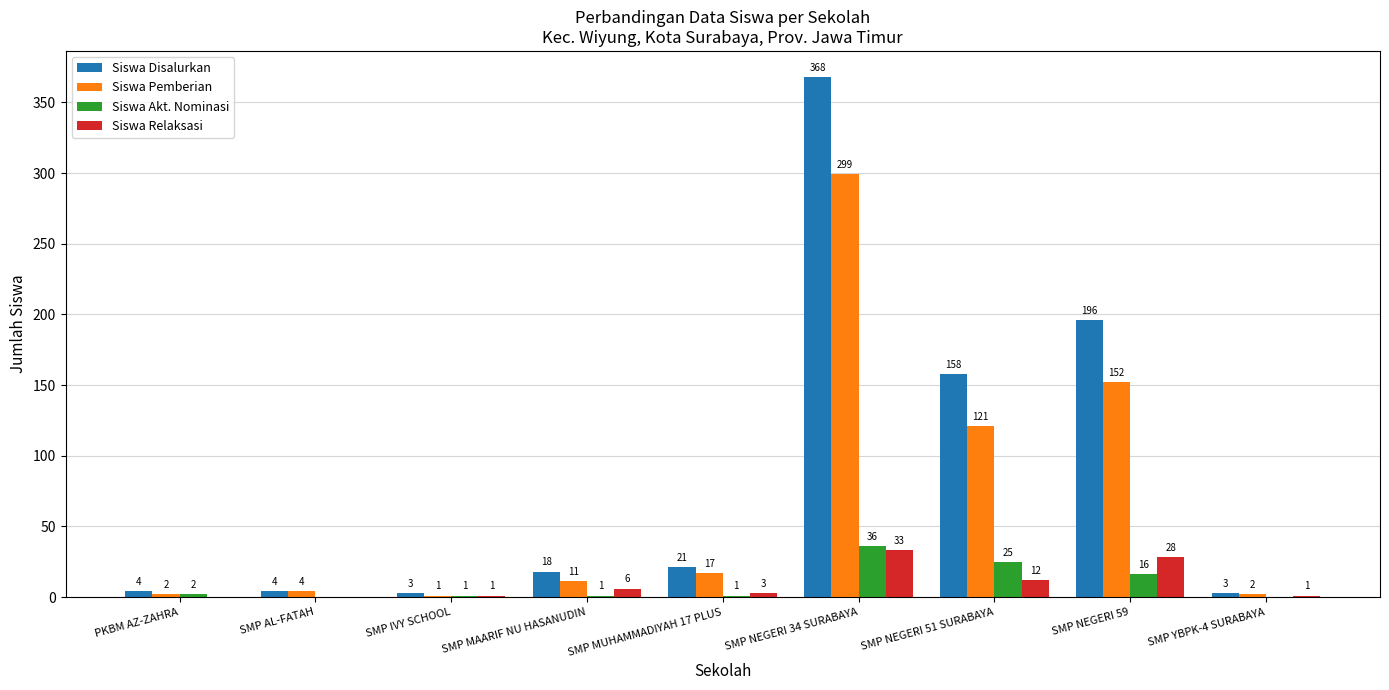

What is the total value across all series at SMP NEGERI 59?

392